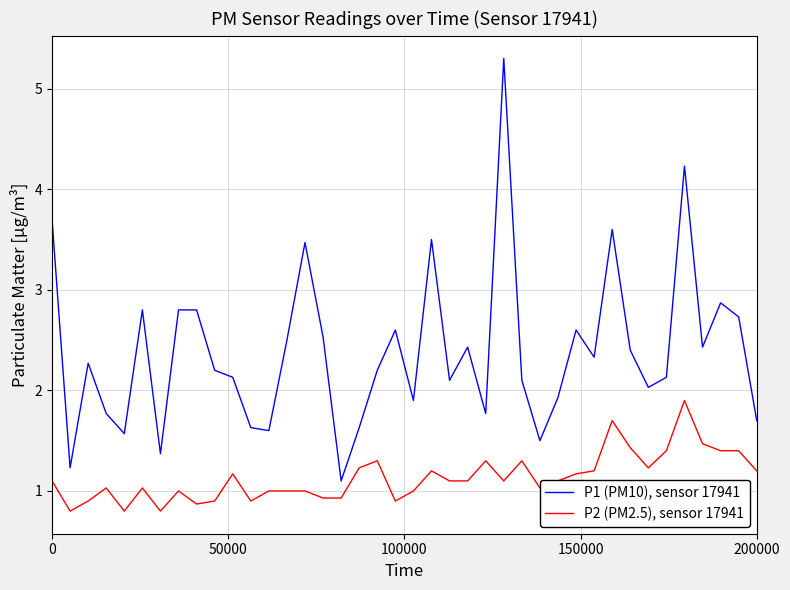

Which series has the largest total across all categories?

P1 (PM10), sensor 17941